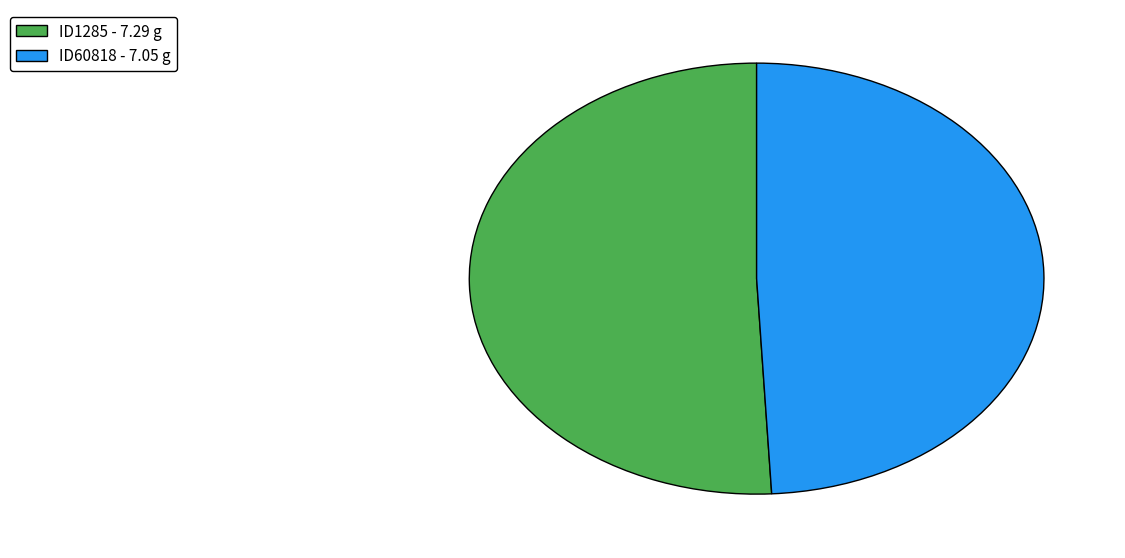

Approximately how many times larger is the value at ID60818 compared to ID1285?

1.0